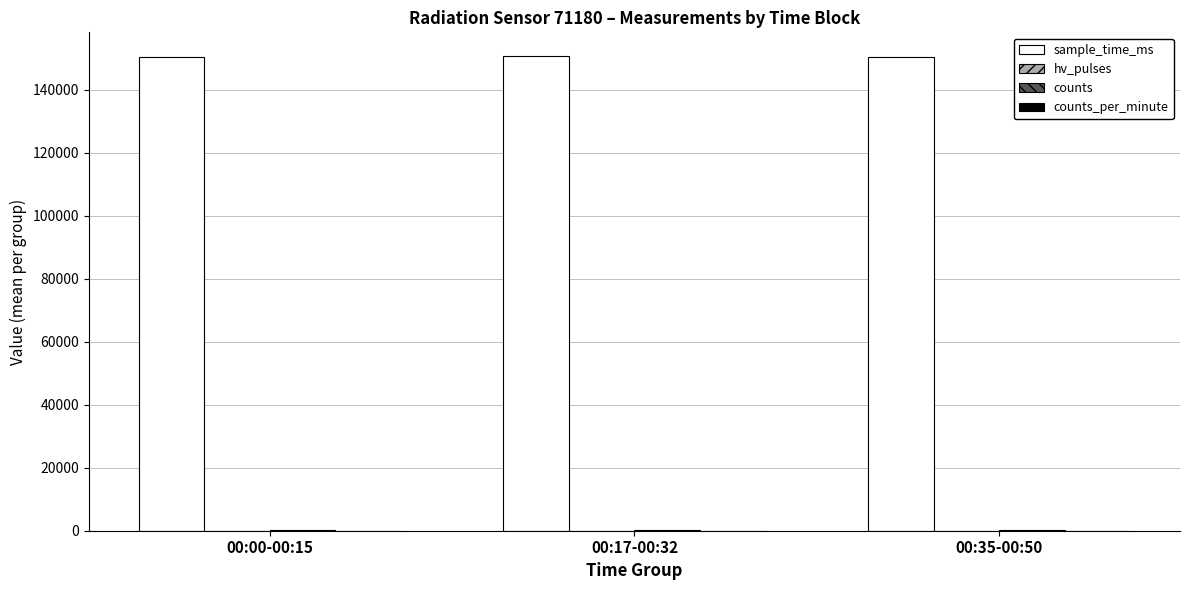

What is the greatest value displayed?

150751.3